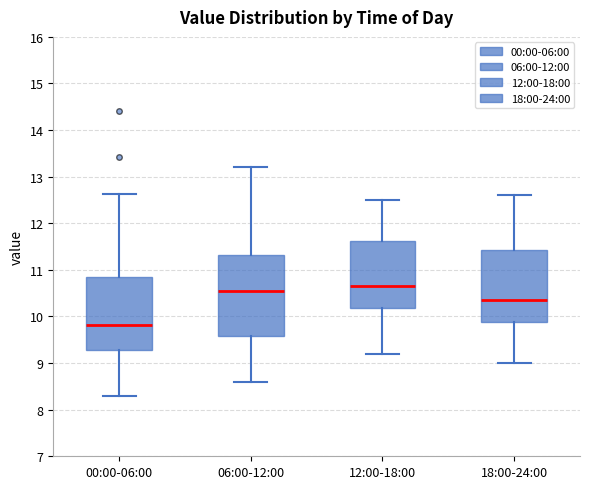

Where does the median line of the box for 18:00-24:00 sit on the y-axis? The values are not printed on the chart, so give them approximately, as read against the axis.

10.4